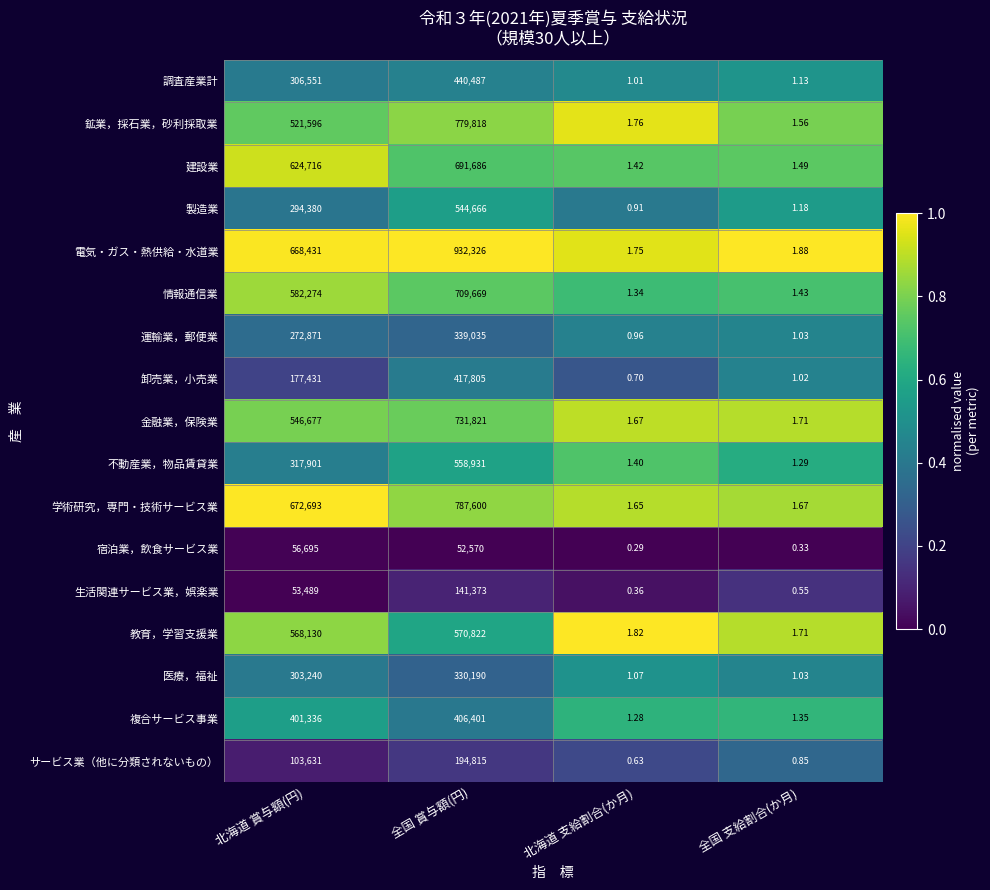

Count the number of data series in this chart.

17